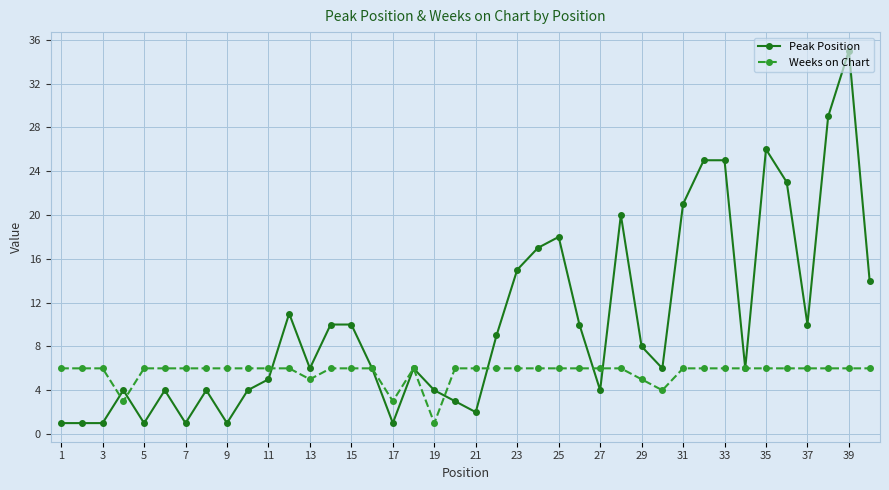

List the series in order of their overall mean, highest first.

Peak Position, Weeks on Chart